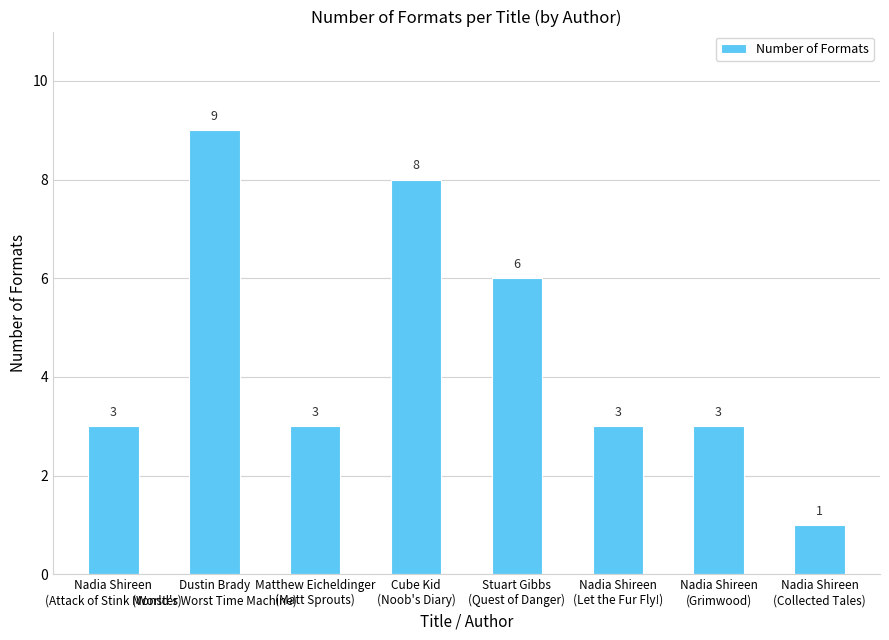

What is the change in value from Cube Kid
(Noob's Diary) to Nadia Shireen
(Grimwood)?

-5